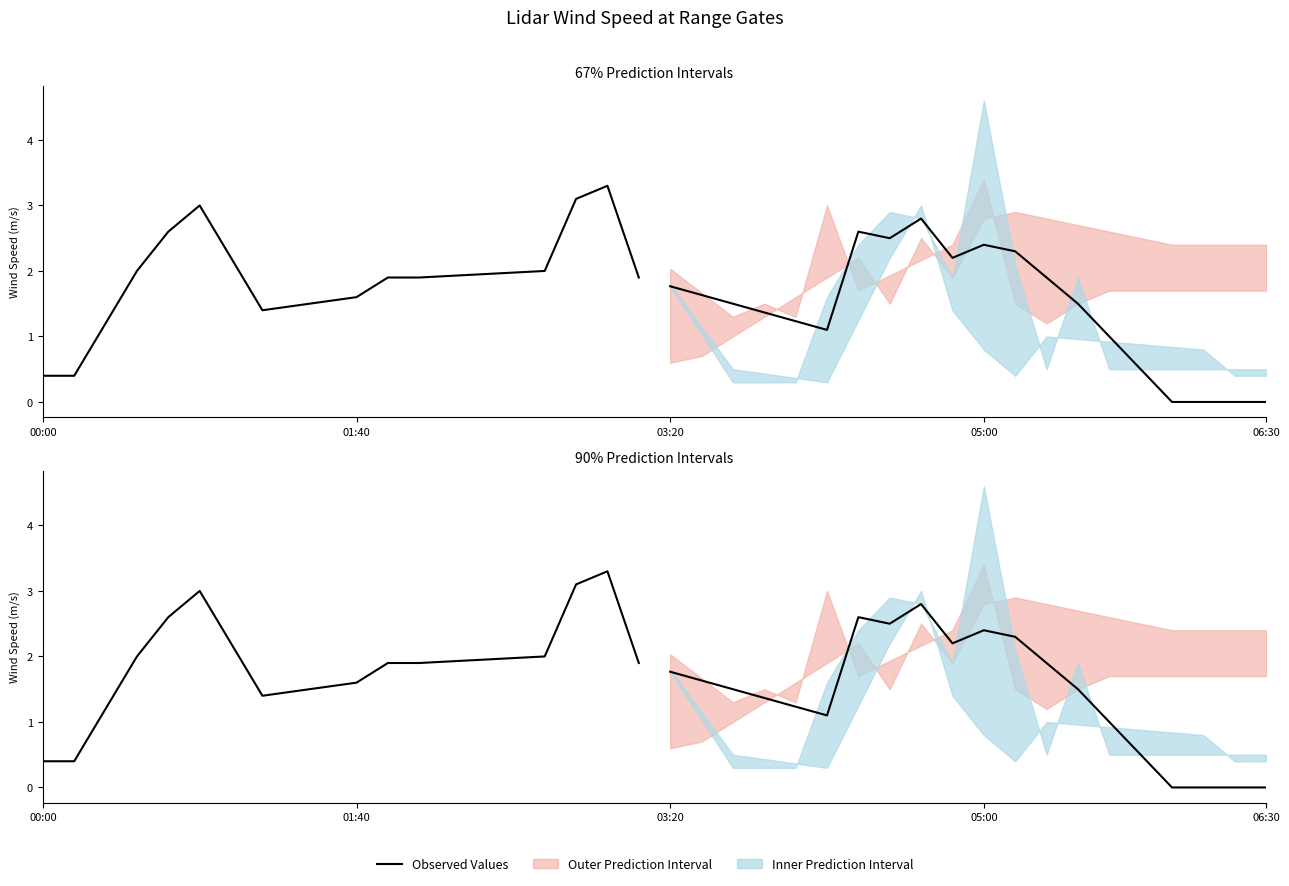

Does the chart have visible grid lines?

No